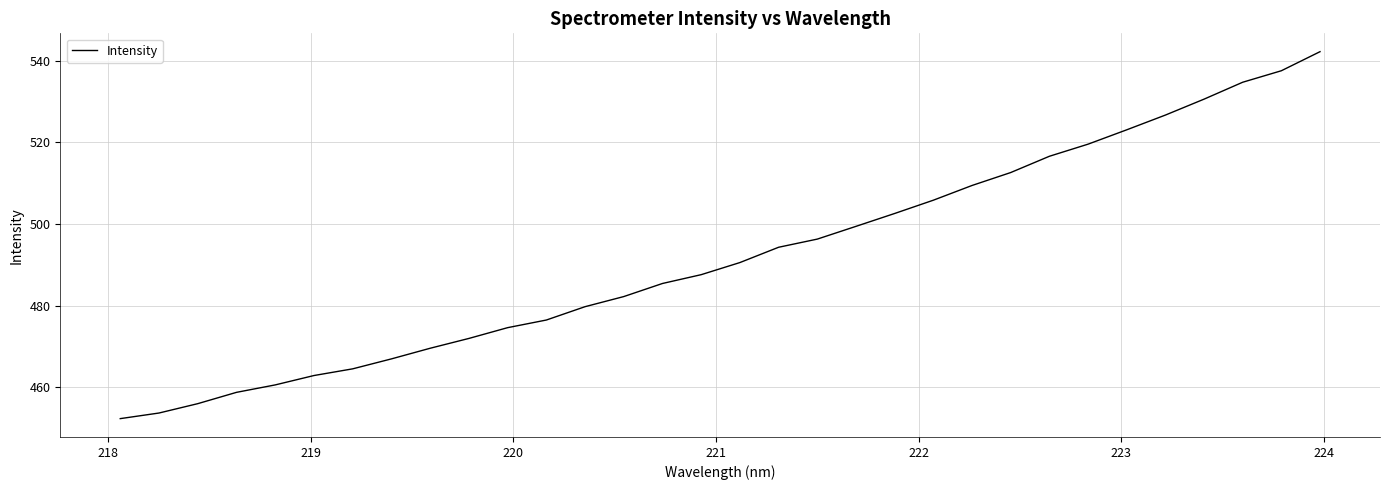

What is the greatest value displayed?

542.2